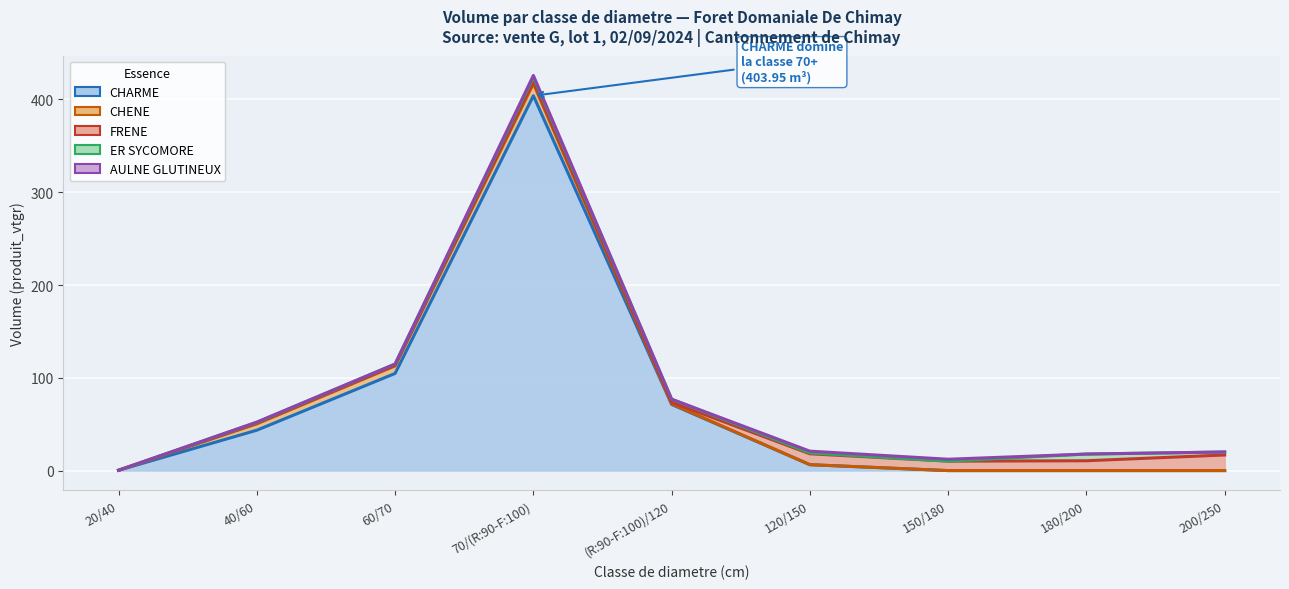

Does the chart display data point markers on the line(s)?

No